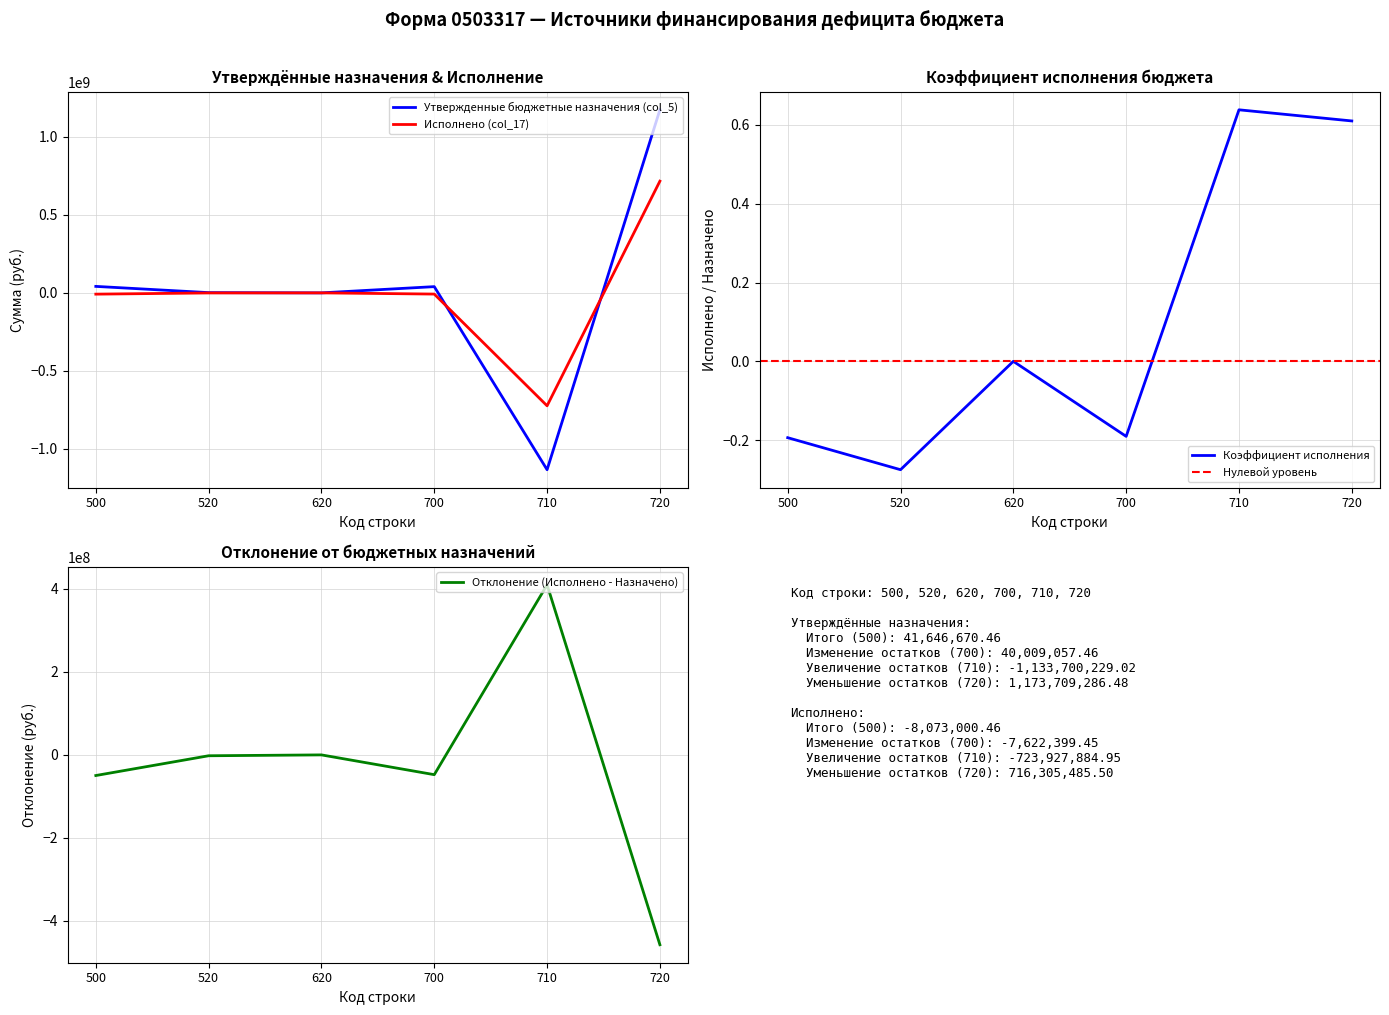

How many values in the Исполнено (col_17) series exceed -450601?

2